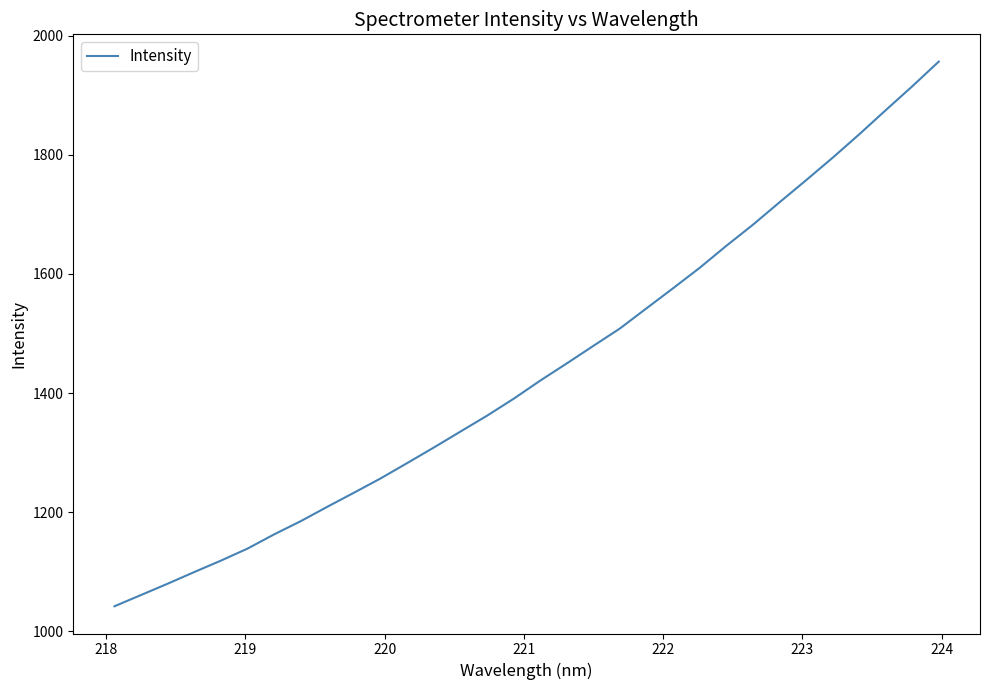

What is the maximum value shown in the chart?

1956.4